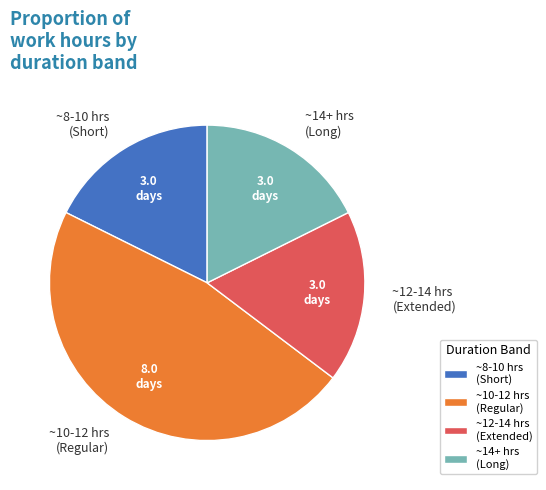

Combined, do ~12-14 hrs (Extended) and ~10-12 hrs (Regular) account for over 50%?

Yes